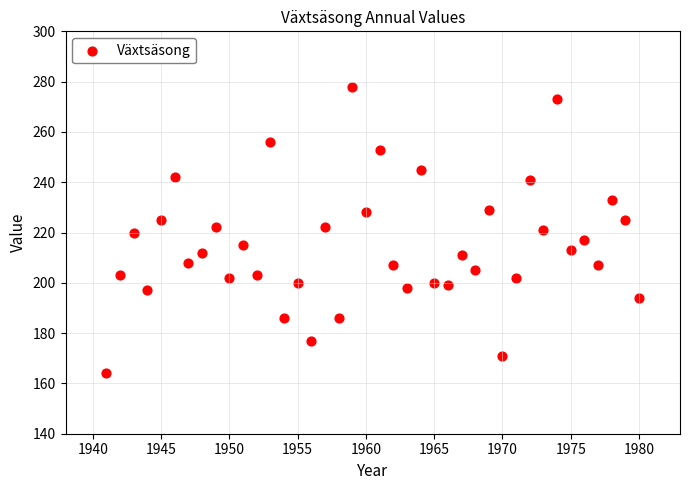

What is the range of X values (max minus min)?

39